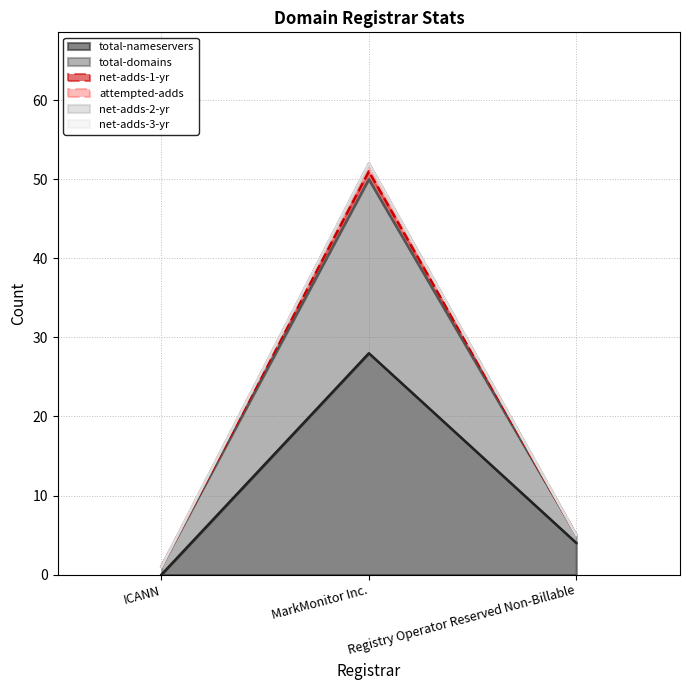

How many data points in attempted-adds are above 5?

1